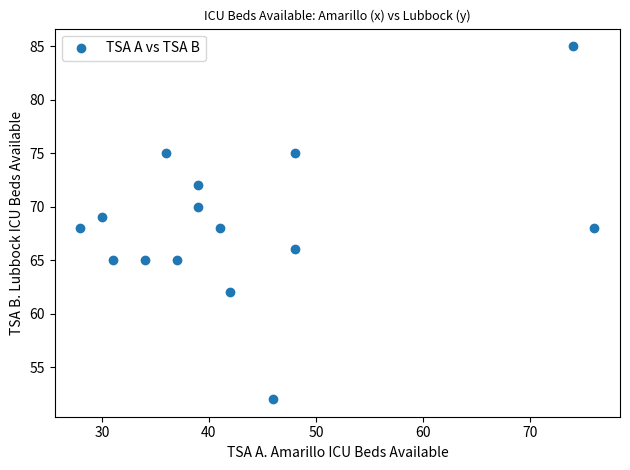

What is the range of Y values (max minus min)?

33